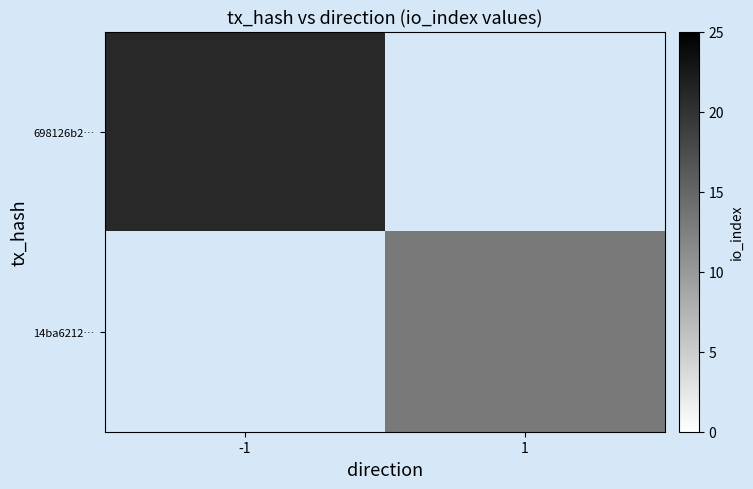

Which series has the largest total across all categories?

698126b2…